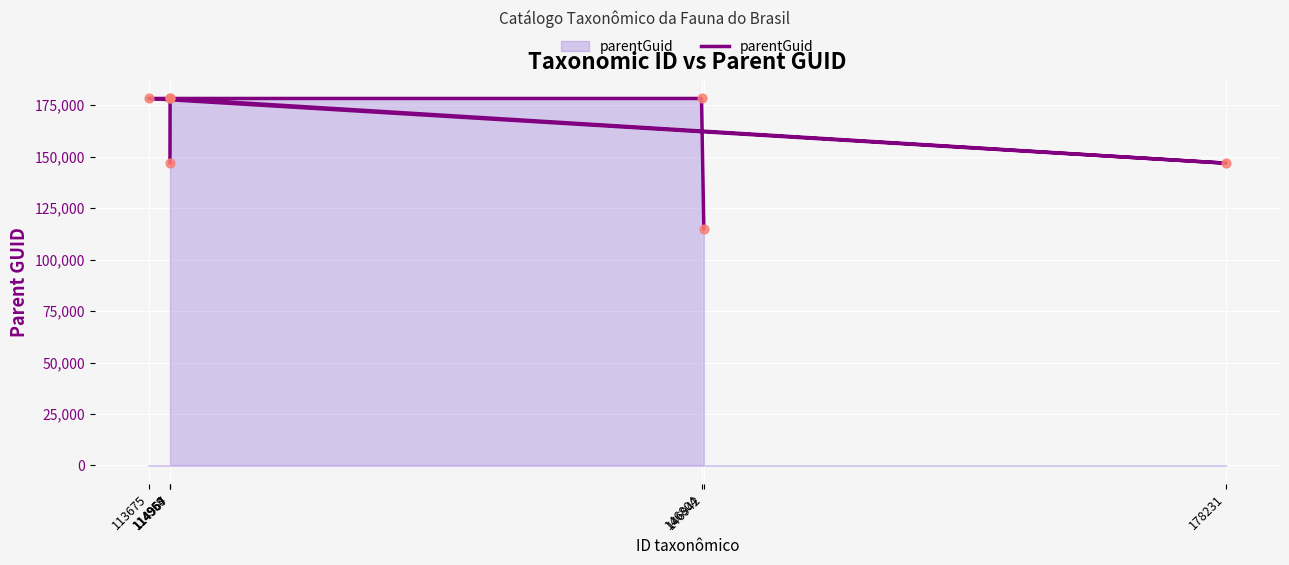

What is the change in value from 146804 to 178231?

-31428